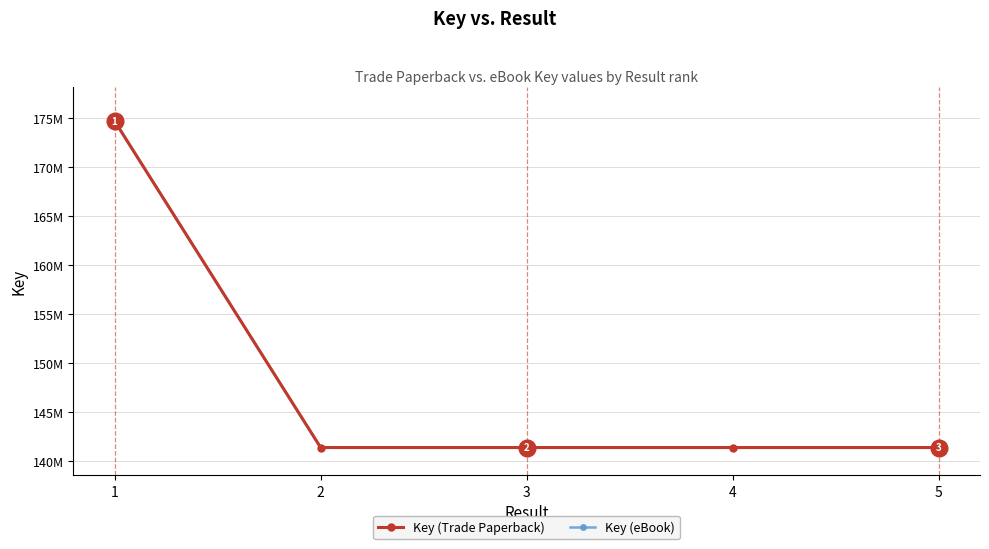

How many lines are shown in the chart?

2